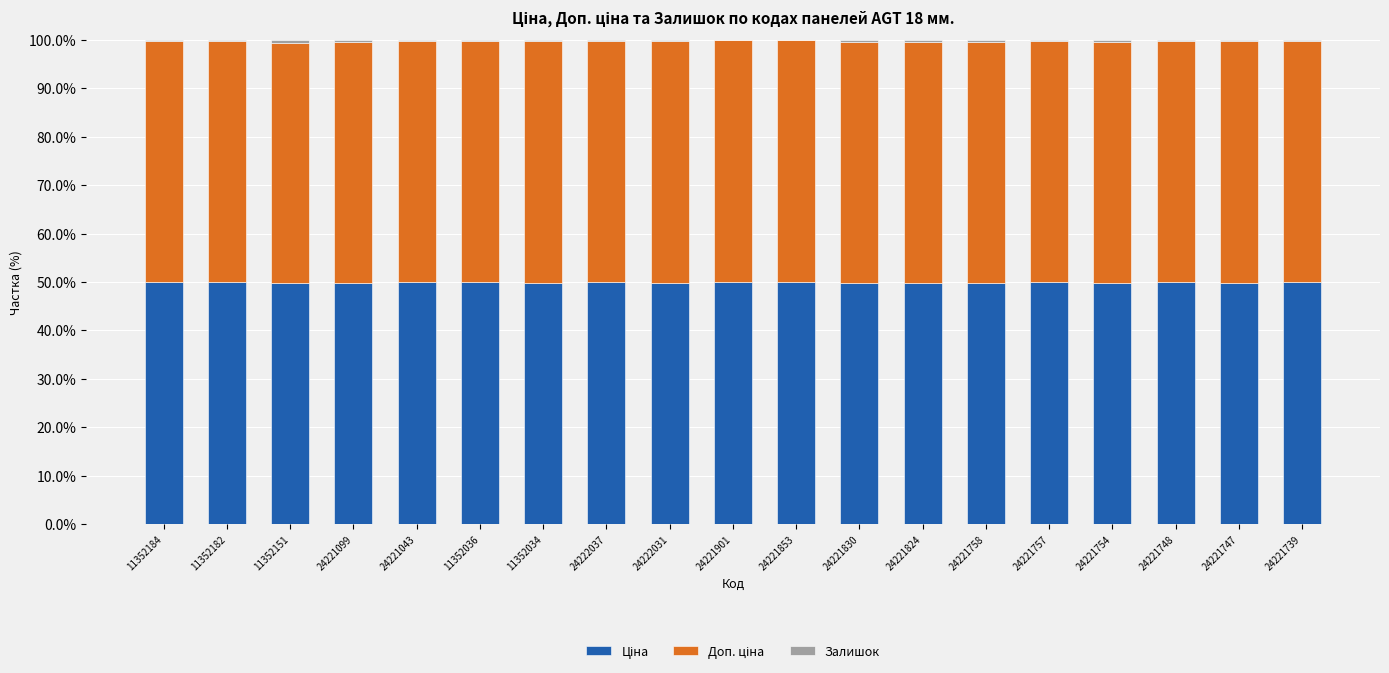

What is the approximate value of Доп. ціна at 24221747?

49.9